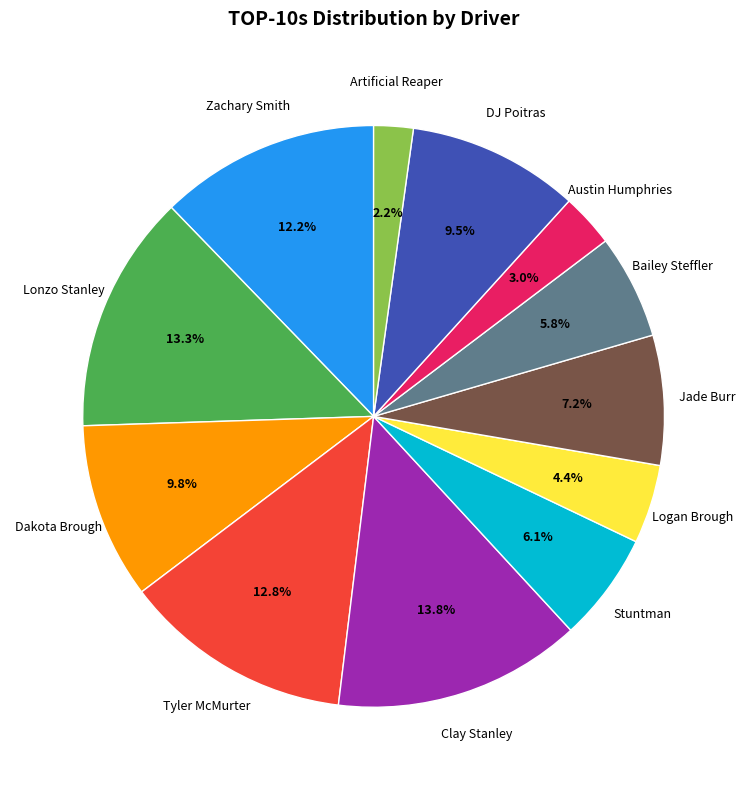

True or false: Clay Stanley accounts for 27% of the total.

False